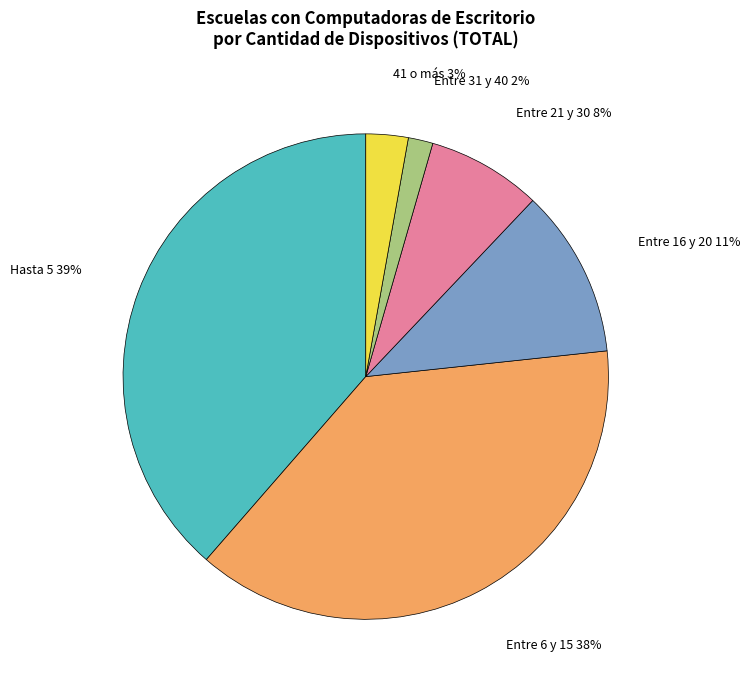

To the nearest percent, what is the difference between the largest and smallest slice percentages?

37%